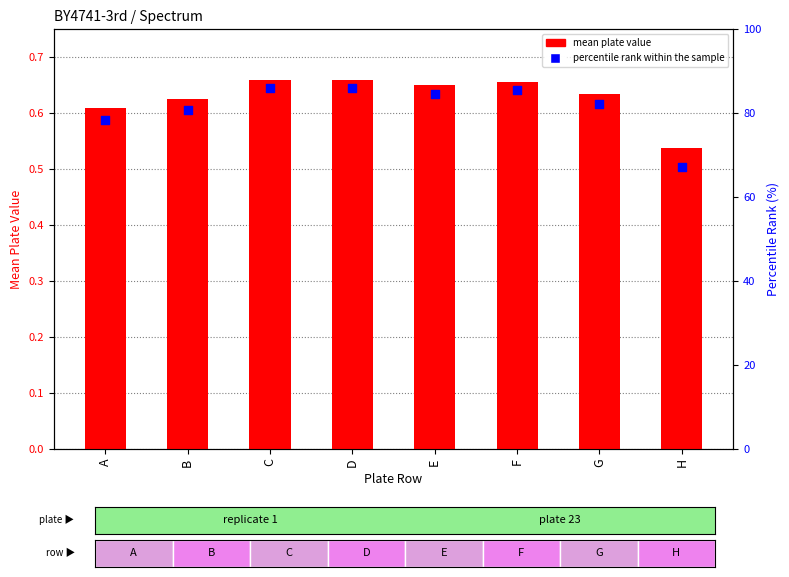

At which category is the sum across all series the highest?

D